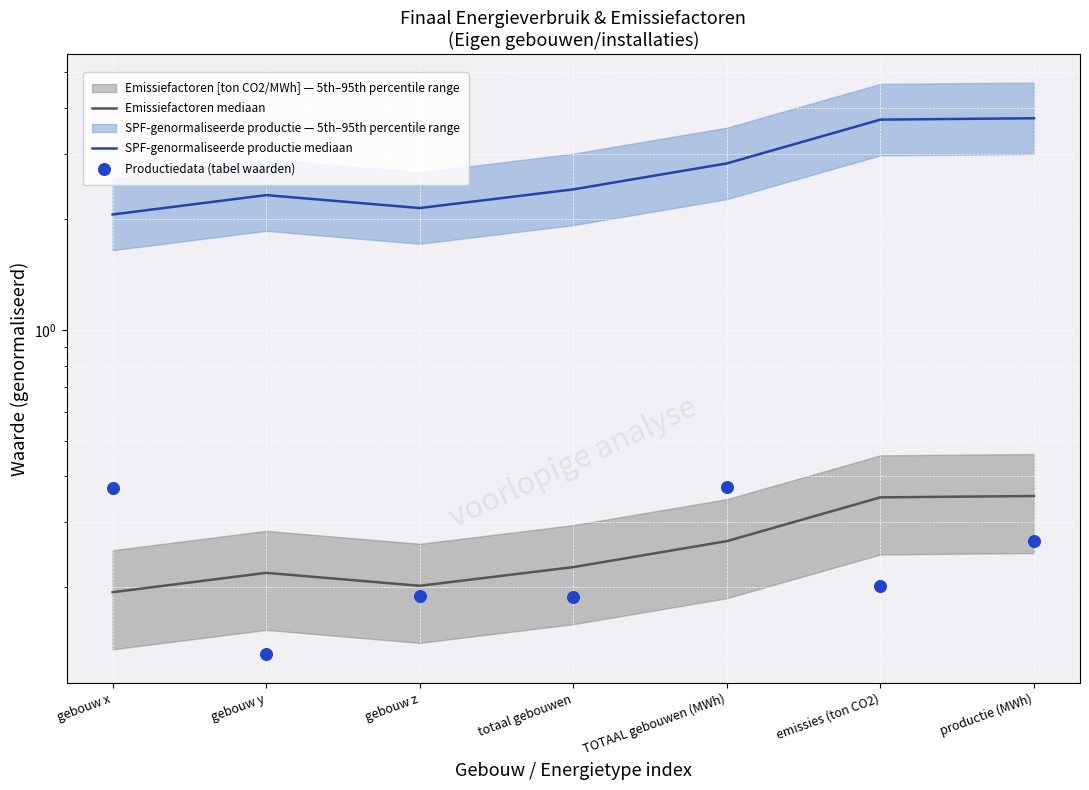

Which series has the largest Y range (max minus min)?

SPF-genormaliseerde productie mediaan